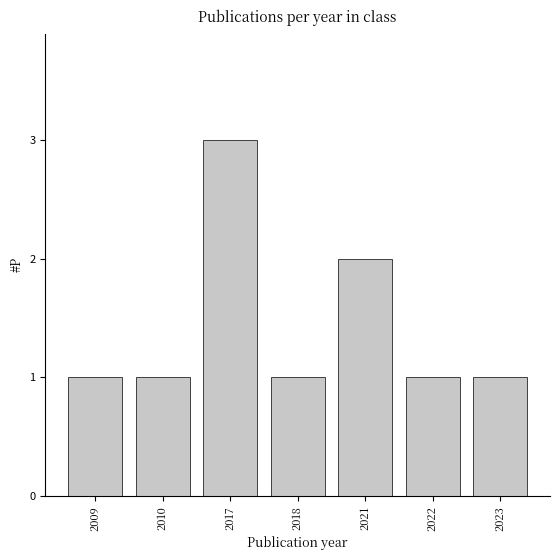

The value at 2018 is 1. True or false?

True